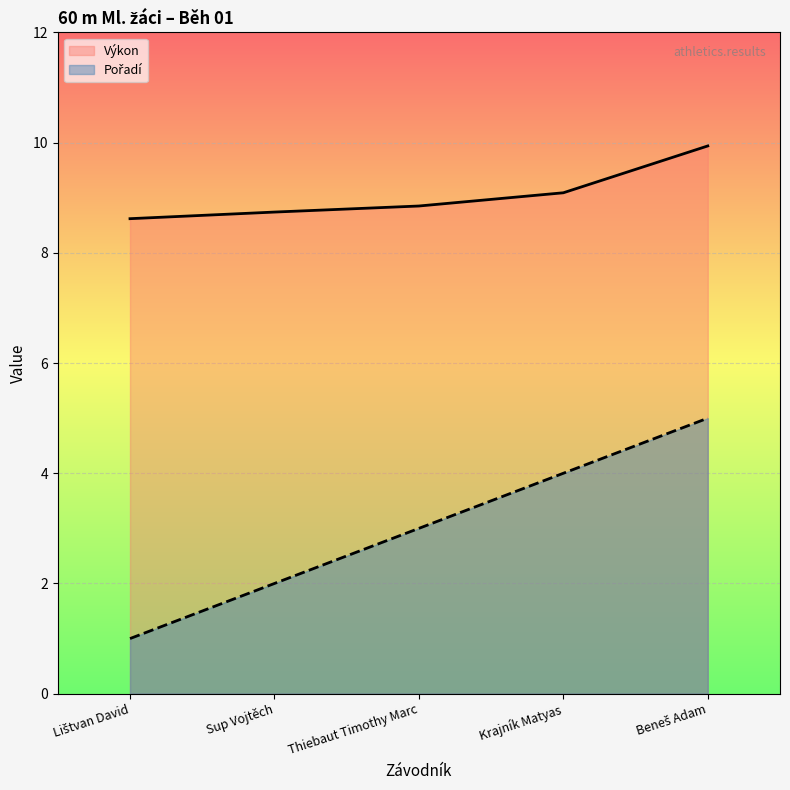

How many lines are shown in the chart?

2